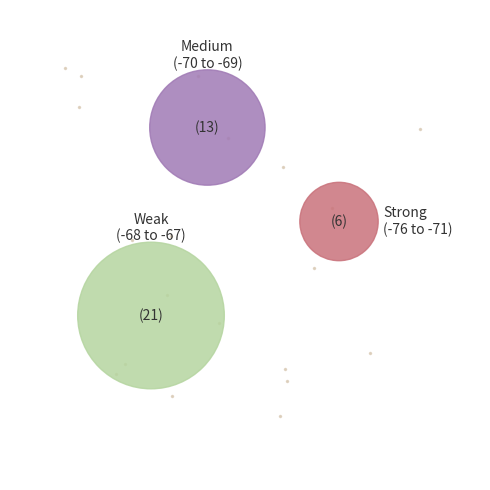

How much of the chart is everything except 20?

97.5%